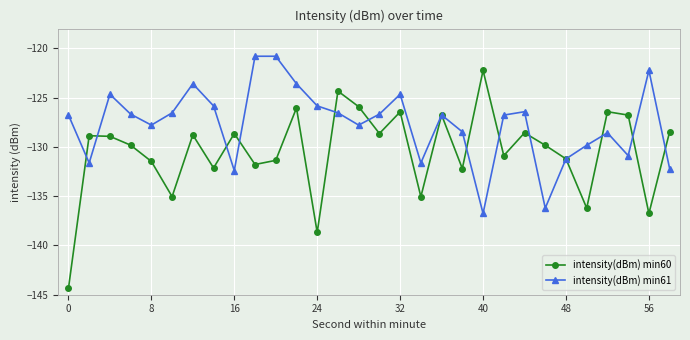

What is the value of the intensity(dBm) min61 point at the 22nd from the left?

-126.8